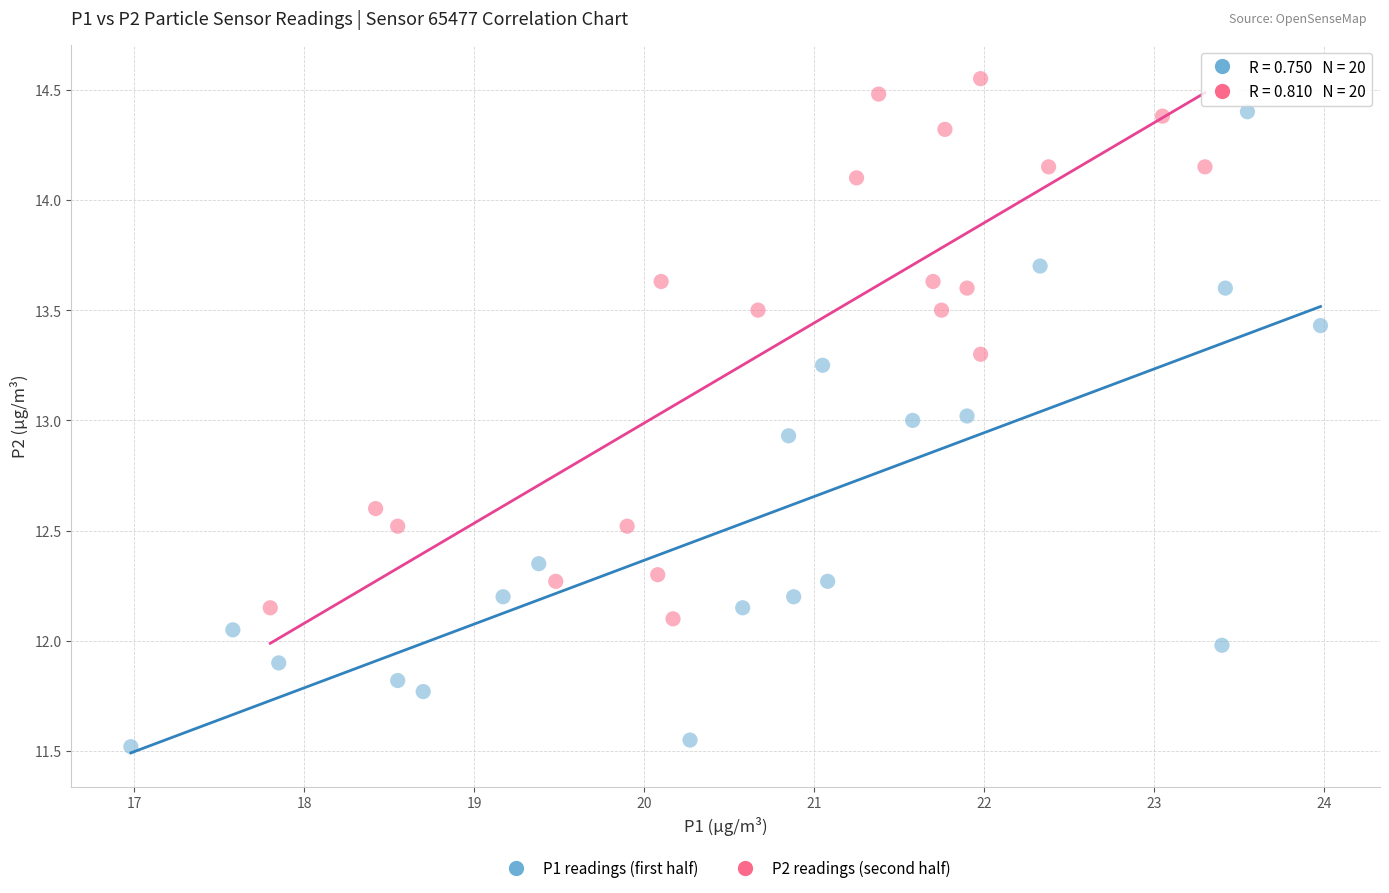

Which series reaches the minimum Y coordinate?

P1 readings (first half)